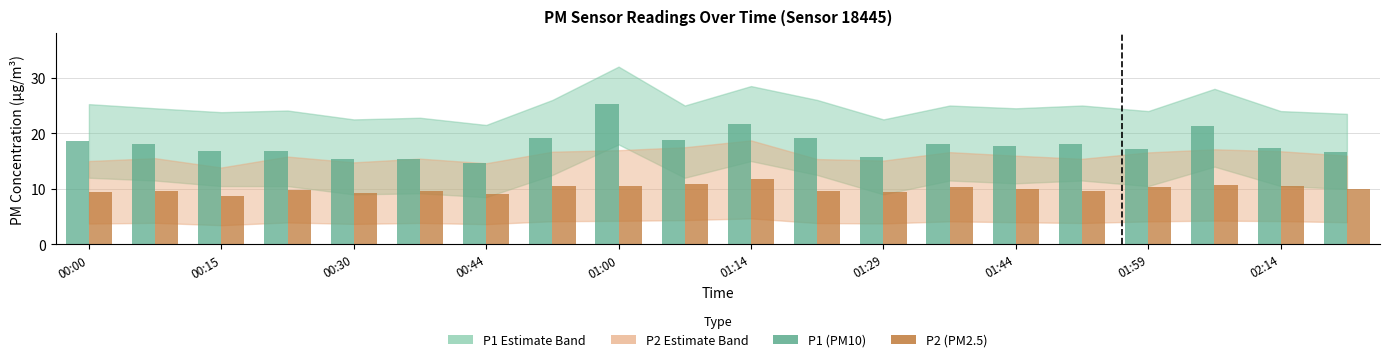

Does the chart contain stacked bars?

No